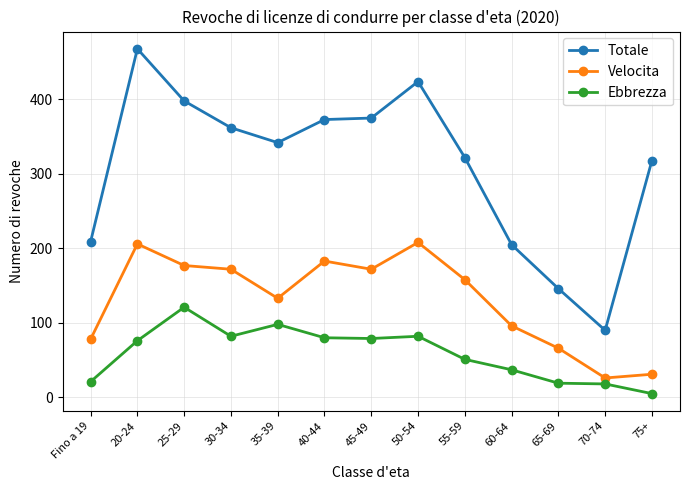

What are all the series names shown in the legend?

Totale, Velocita, Ebbrezza